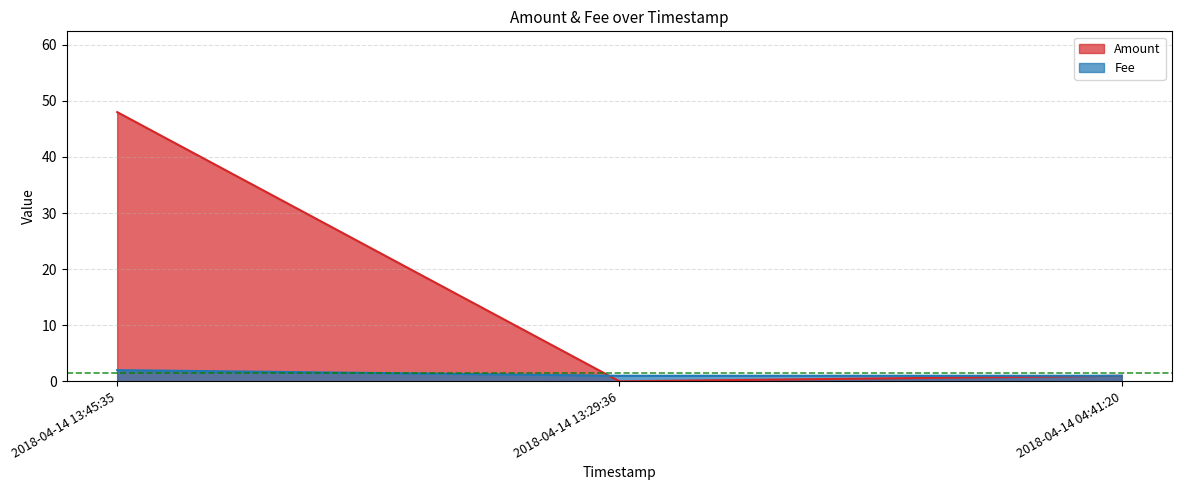

True or false: Fee has a value of 0 at 2018-04-14 13:45:35.

False